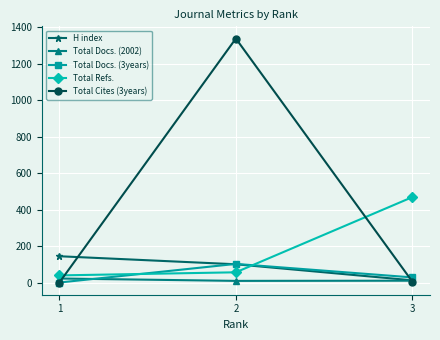

At which category does the chart reach its peak across all series?

2